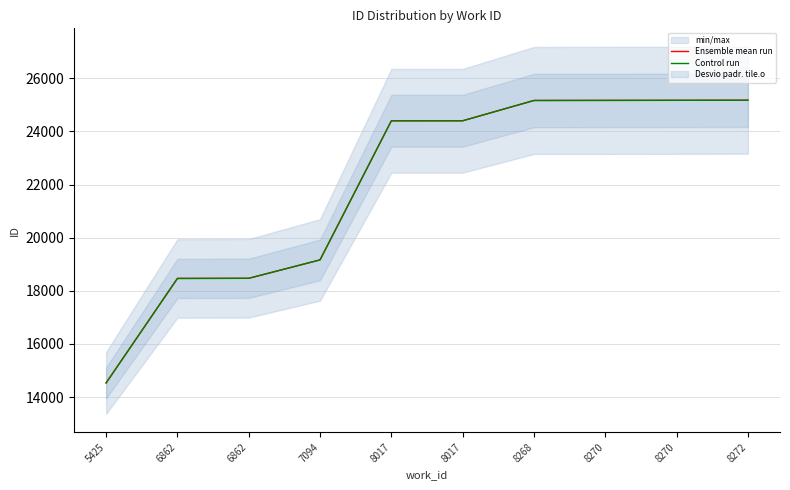

Which series has the widest spread of values?

Ensemble mean run